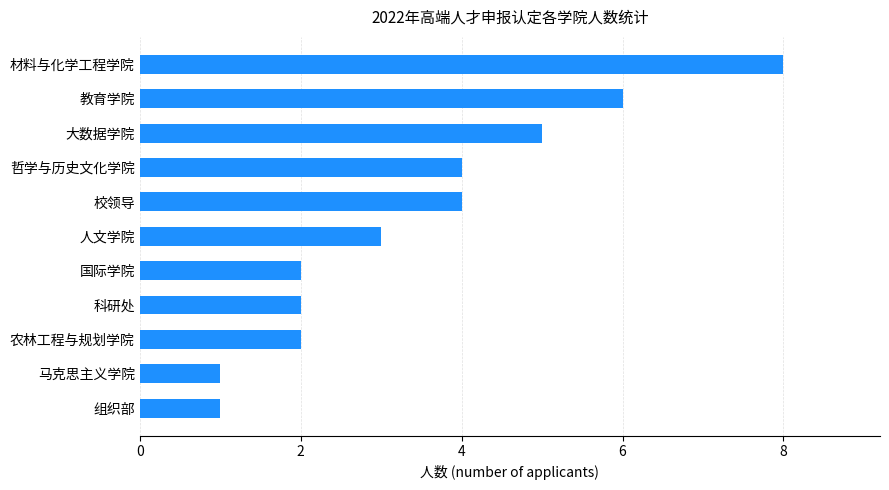

Reading bottom to top, extract all data points from this chart.

组织部=1	马克思主义学院=1	农林工程与规划学院=2	科研处=2	国际学院=2	人文学院=3	校领导=4	哲学与历史文化学院=4	大数据学院=5	教育学院=6	材料与化学工程学院=8